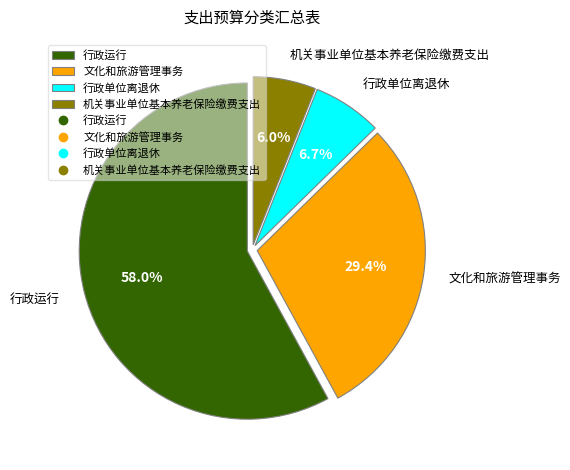

Rank the categories by value from highest to lowest.

行政运行, 文化和旅游管理事务, 行政单位离退休, 机关事业单位基本养老保险缴费支出